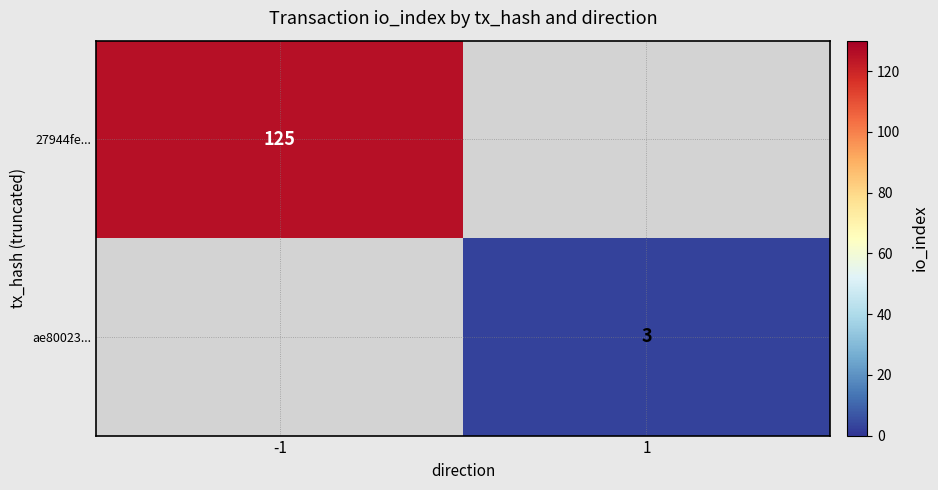

Is it true that ae80023... equals 3 at 1?

True